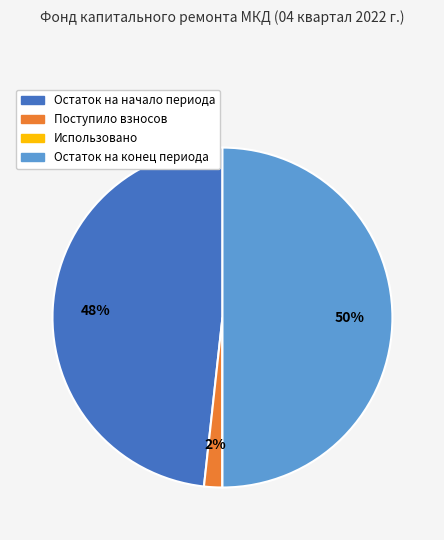

To the nearest percent, what is the combined percentage of Остаток на конец периода and Остаток на начало периода?

98%